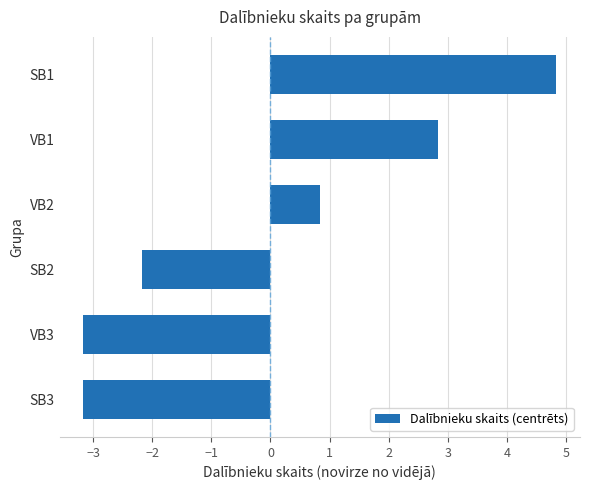

Which label corresponds to the largest value in the chart?

SB1